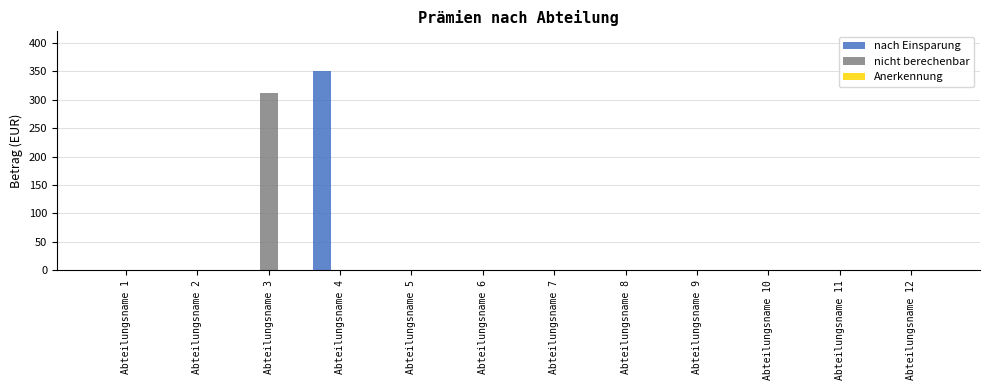

The nach Einsparung series shows 141.9 at Abteilungsname 12. True or false?

False